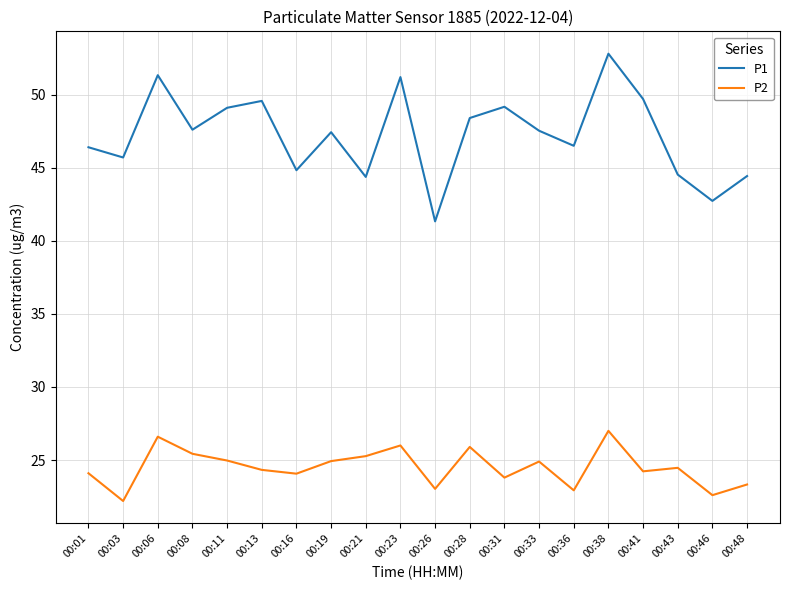

True or false: P1 and P2 cross at least once.

False